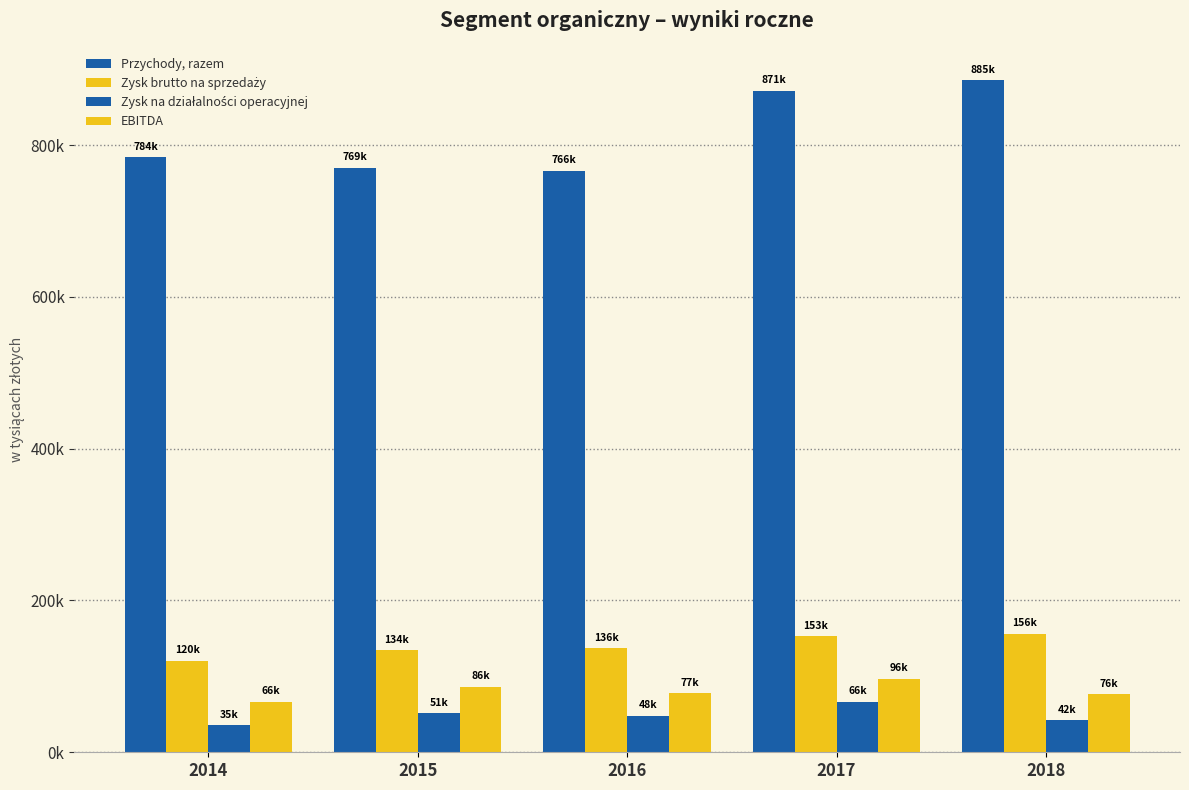

What is the difference between the highest and lowest values at 2018?

843279